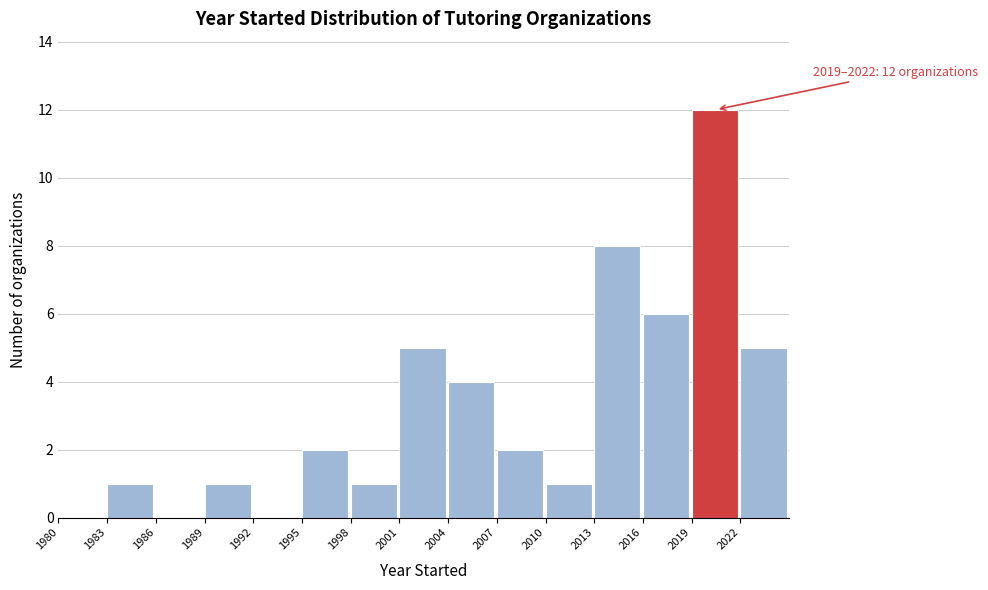

Which range on the x-axis has the tallest bar?

2019 to 2022